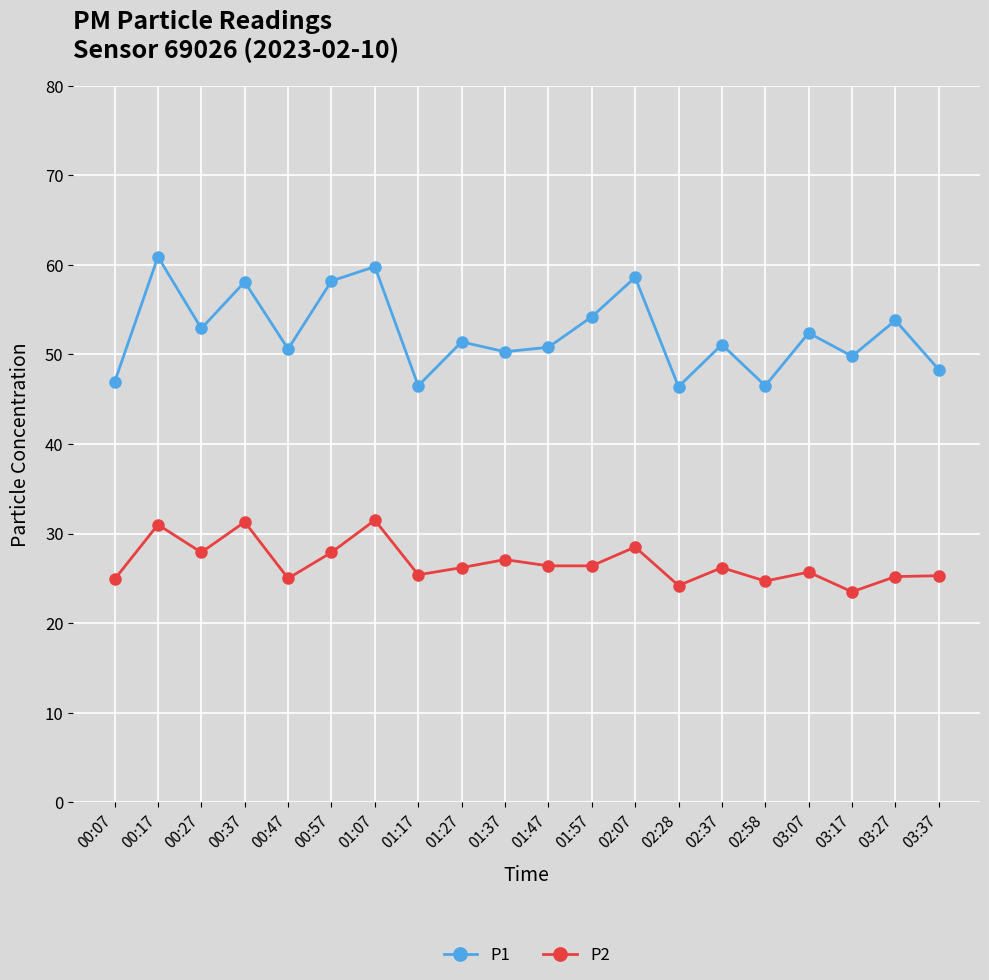

What are all the series names shown in the legend?

P1, P2